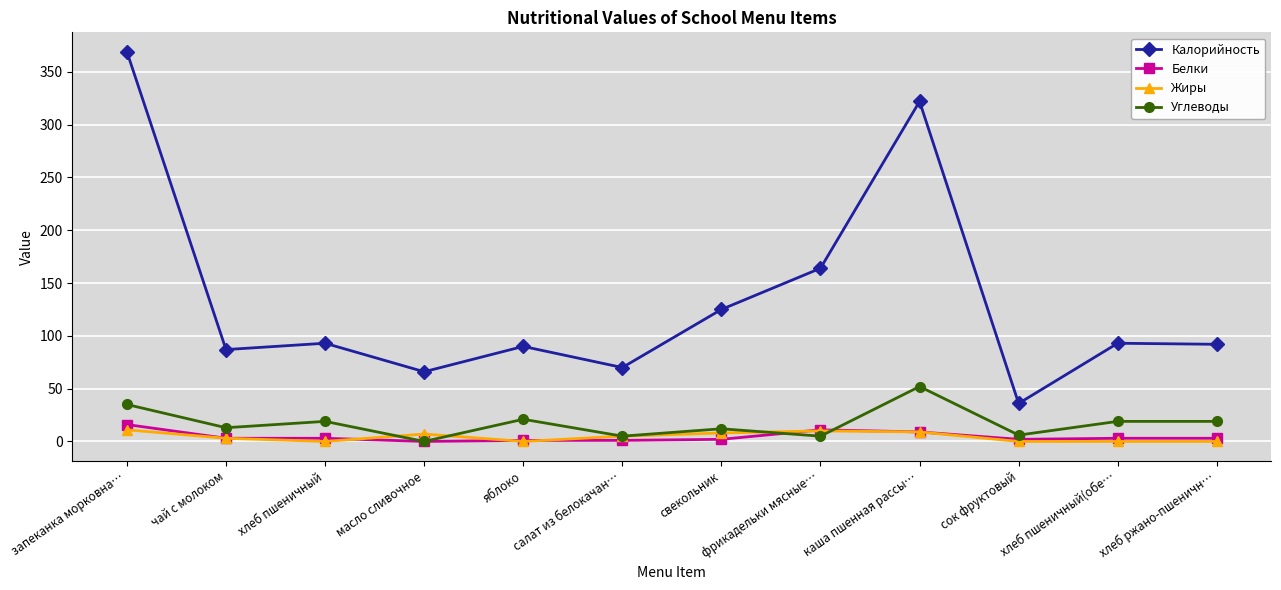

What is the difference between the maximum and minimum values in the Белки series?

16